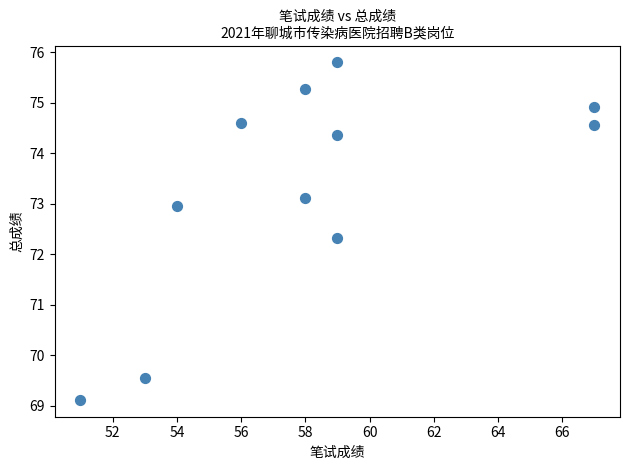

What is the average Y value?

73.3